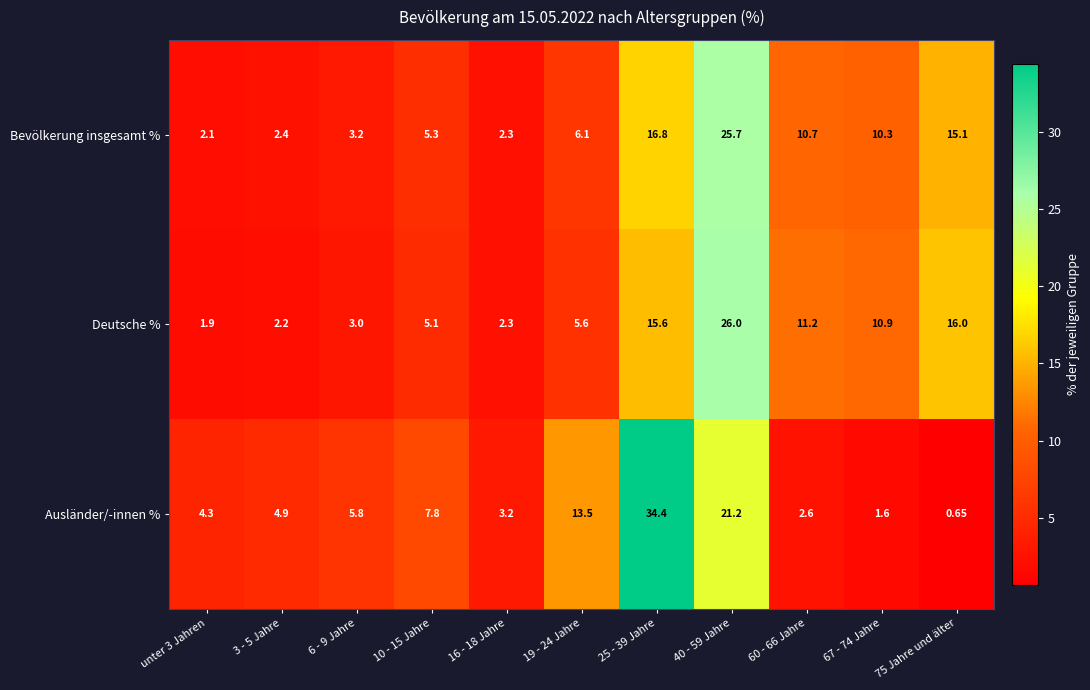

Which series has the largest total across all categories?

Bevölkerung insgesamt %